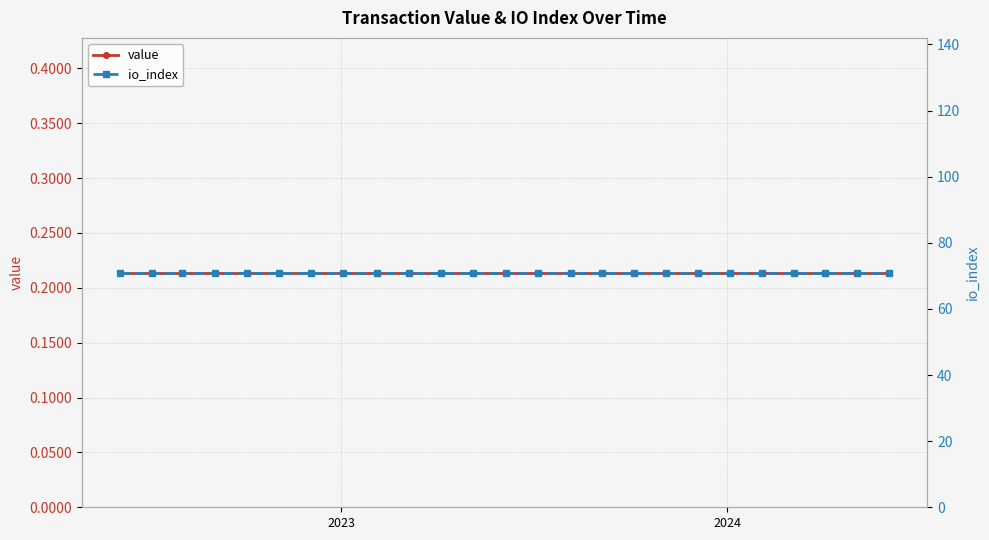

What is the value of the io_index point at the 6th from the left?

71.0